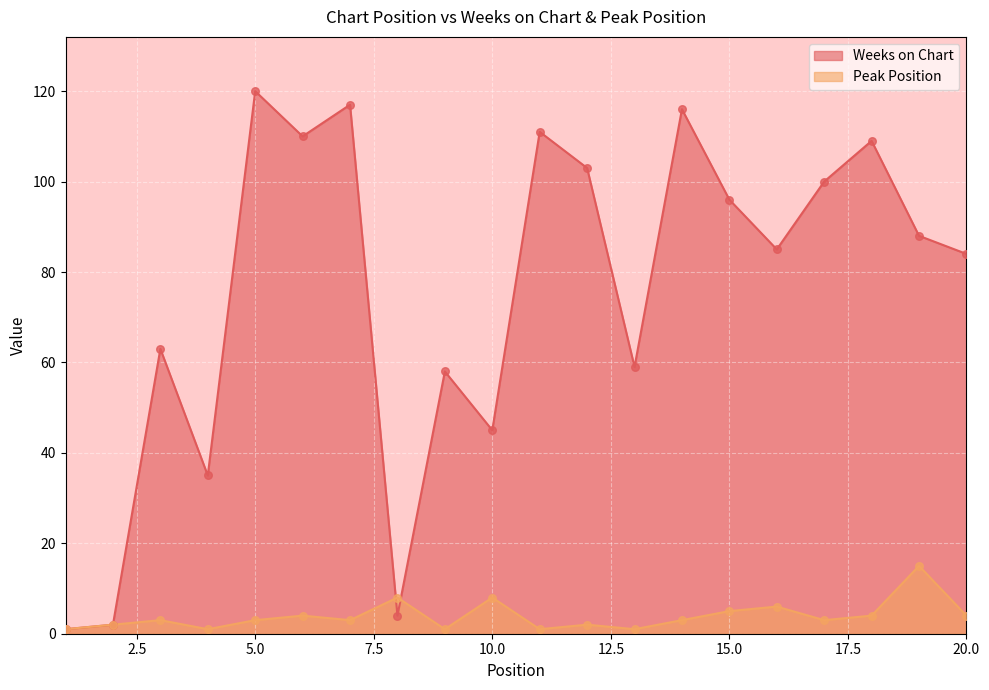

At which category is the sum across all series the highest?

5.0